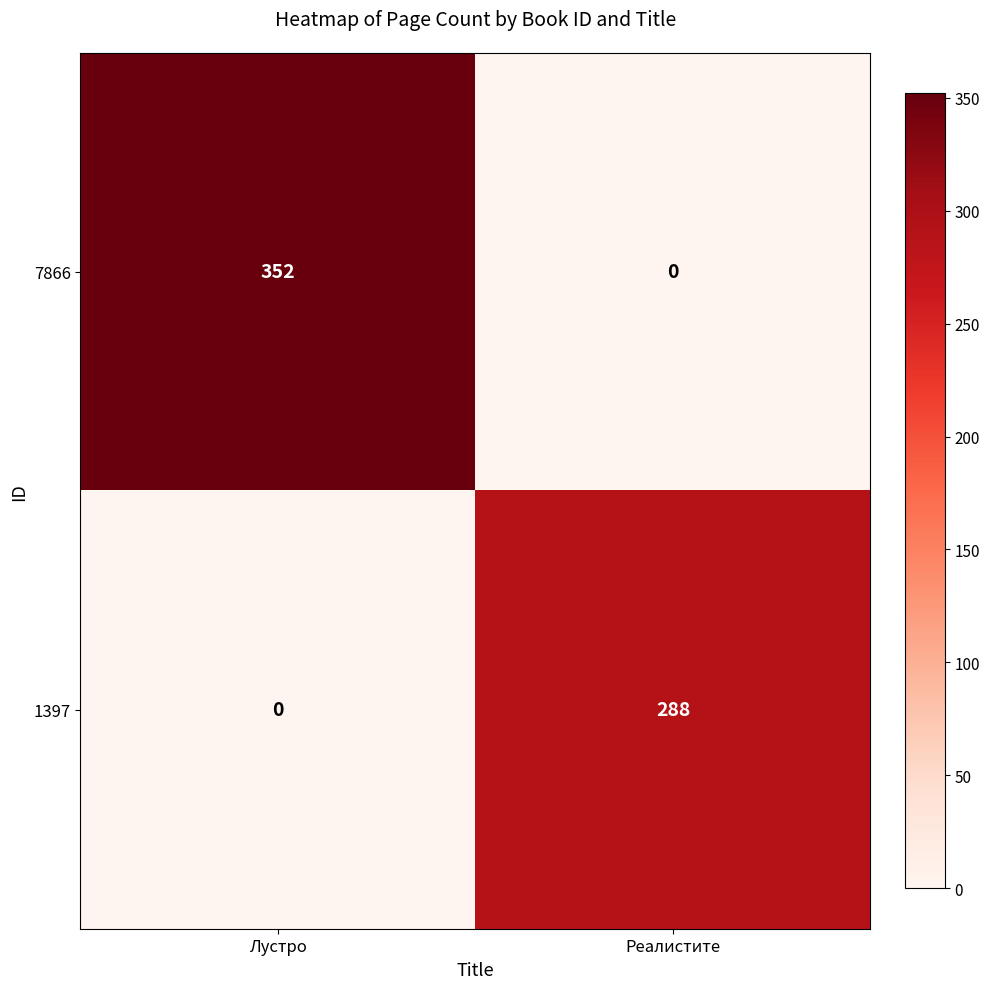

What is the difference between the highest and lowest values at Лустро?

352